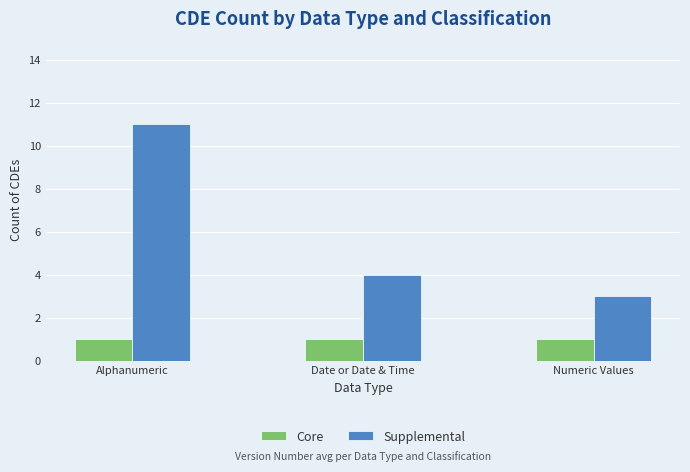

What is the minimum value shown in the chart?

1